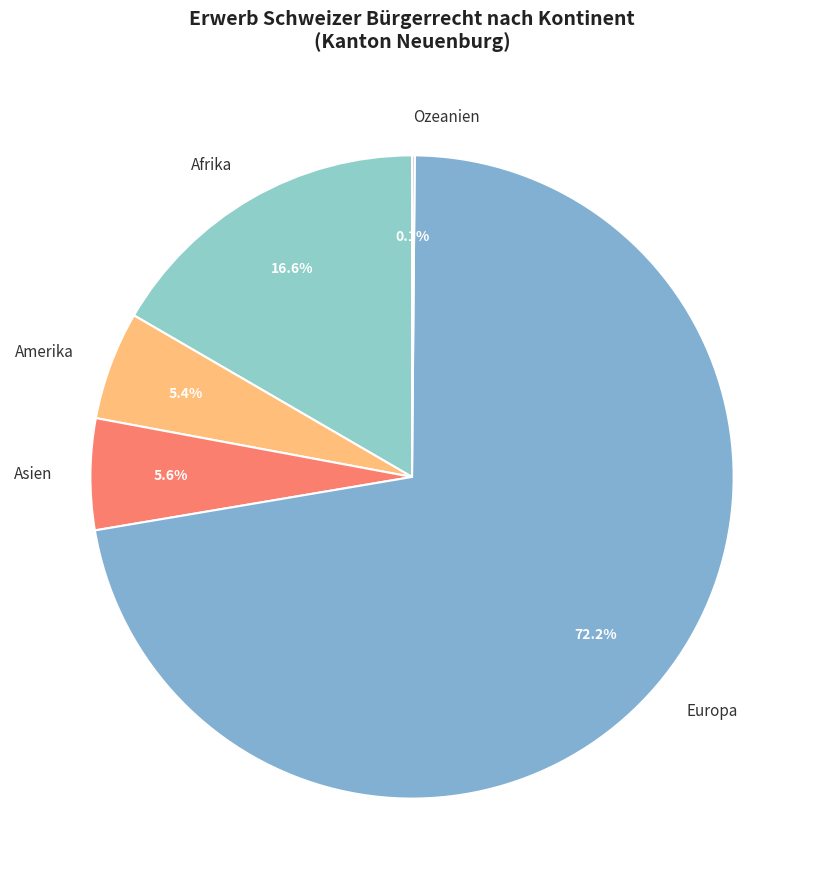

Which slice is the largest?

Europa